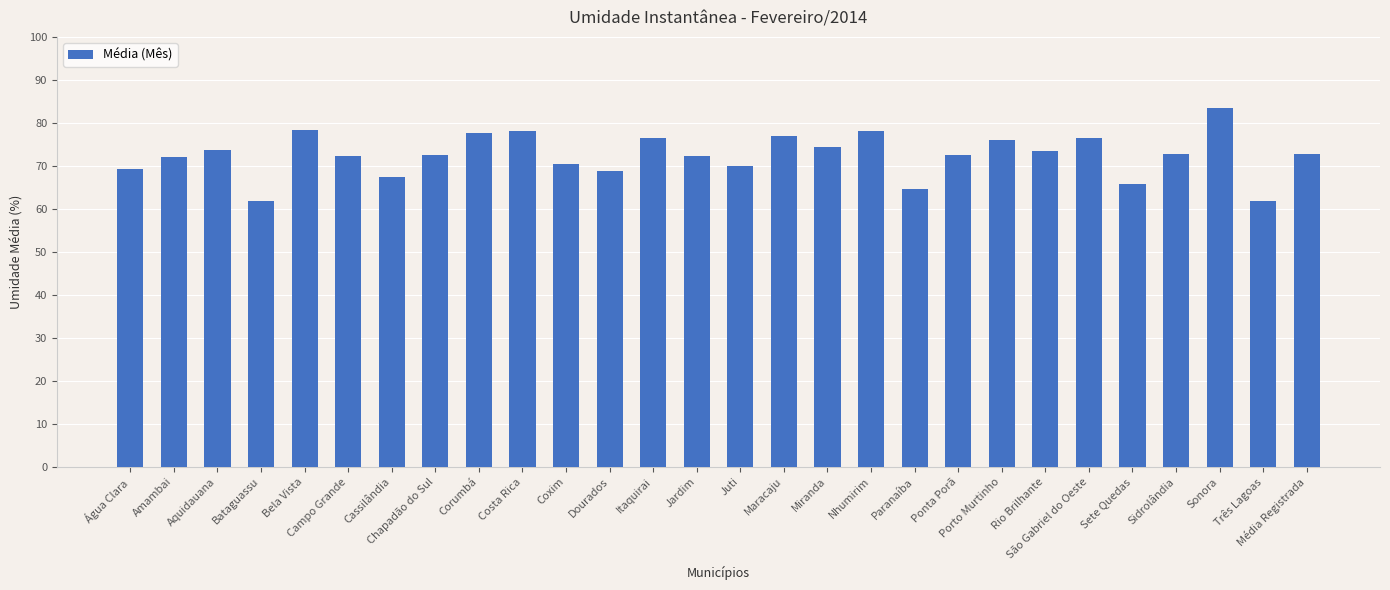

What value does the data have at Campo Grande?

72.3